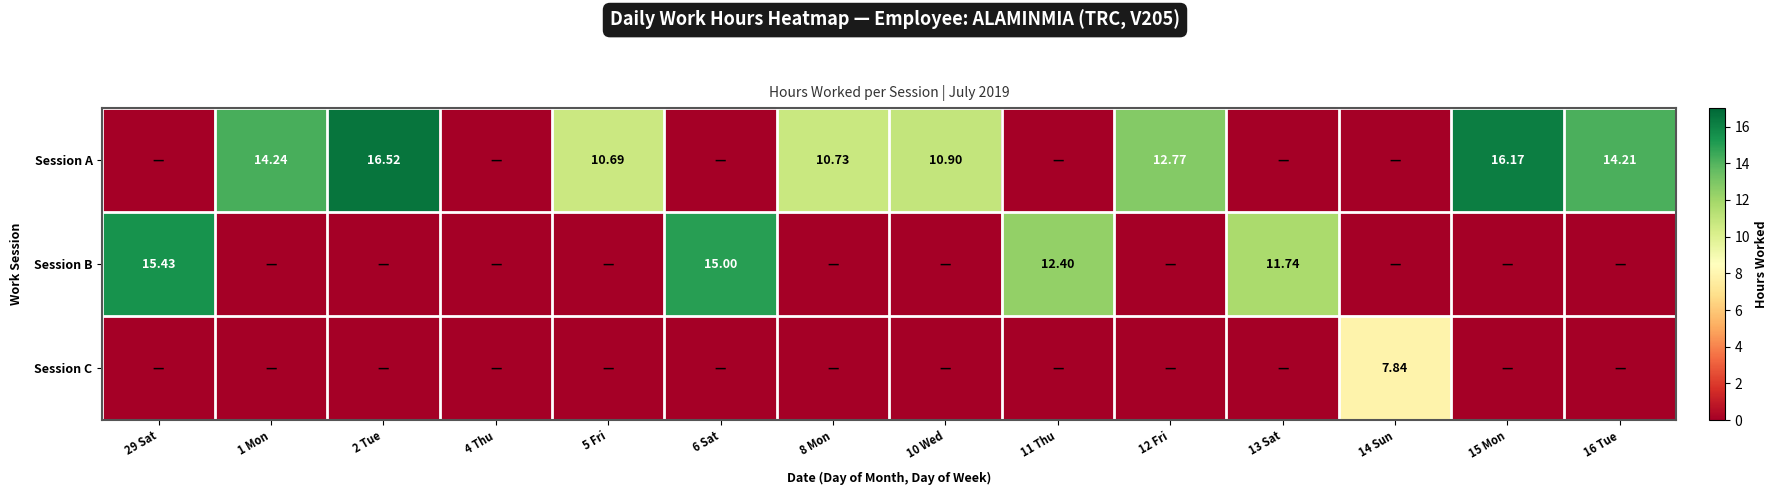

True or false: Session C has a value of -5.5 at 4 Thu.

False